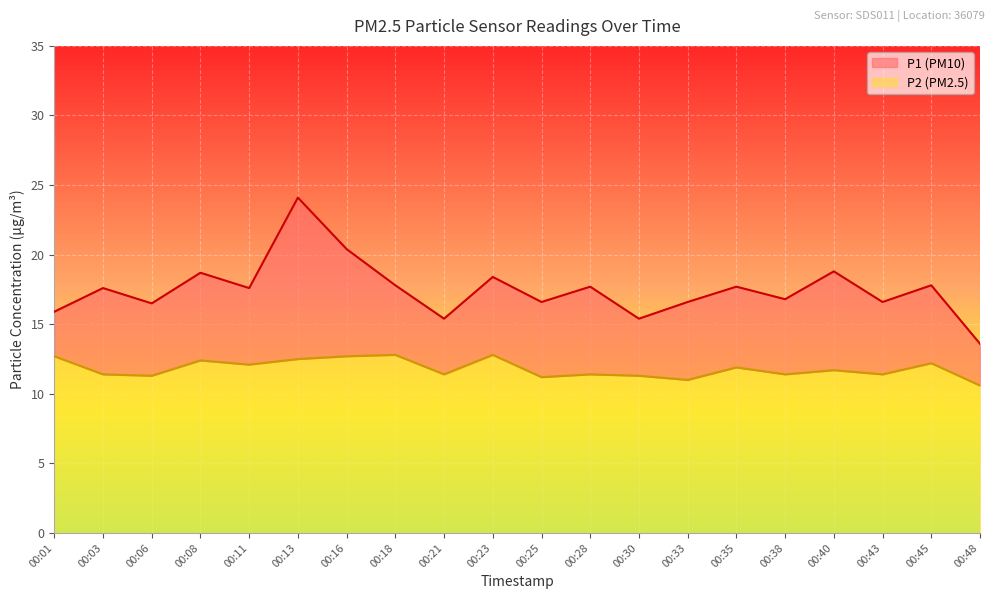

Which series changed the most between 00:03 and 00:13?

P1